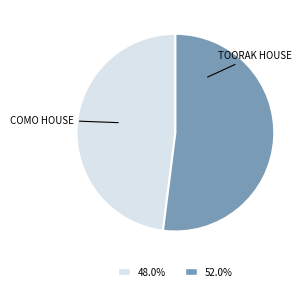

What is the largest slice in the pie chart?

TOORAK HOUSE